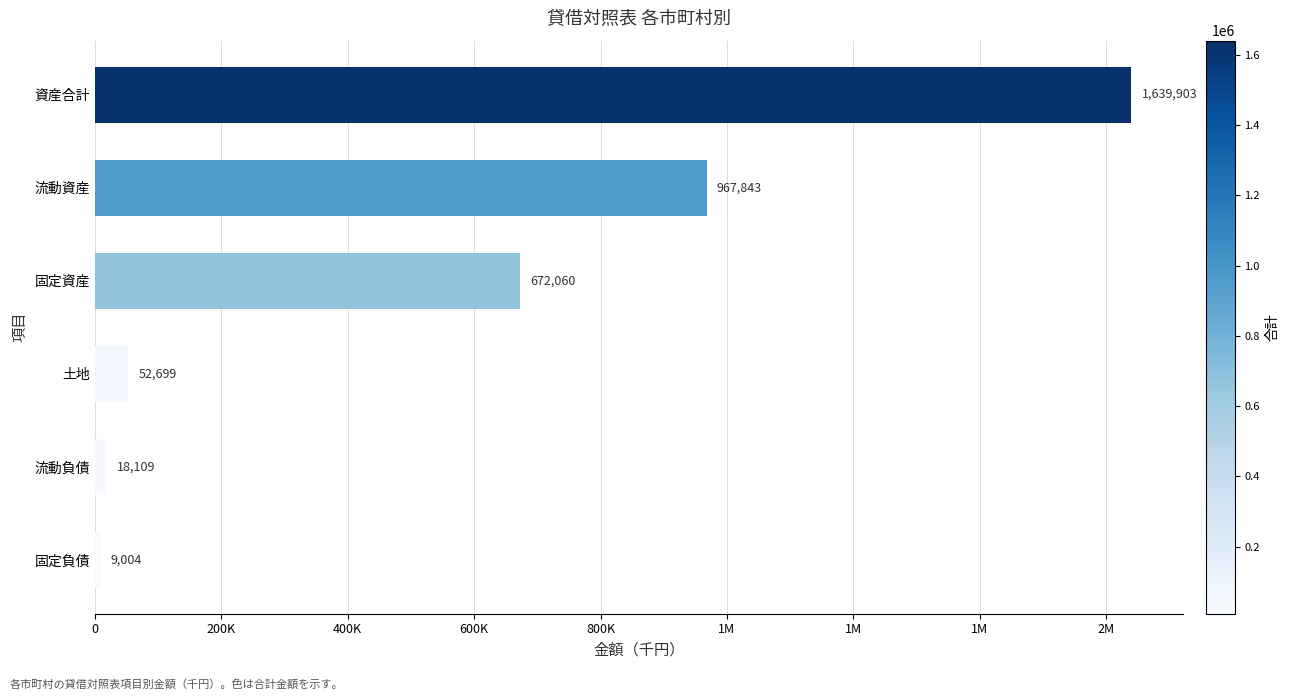

What is the greatest value displayed?

1639903